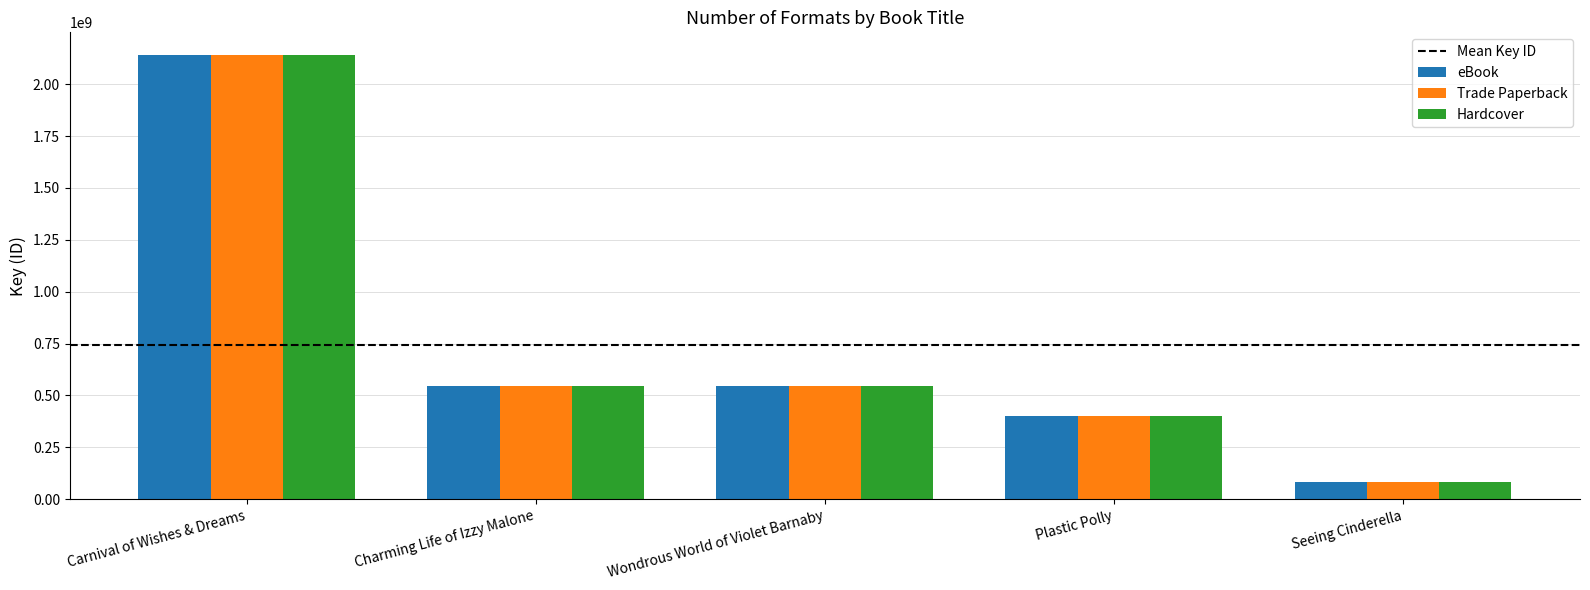

What is the label of the 2nd bar from the right?

Plastic Polly